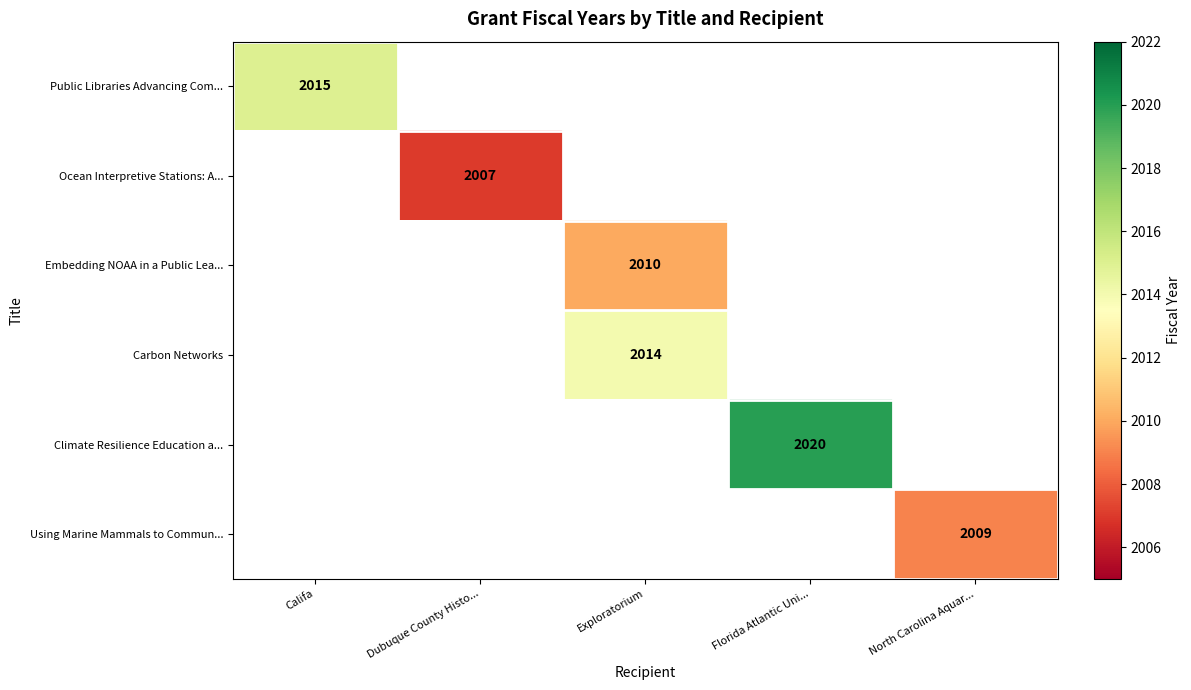

At how many categories does at least one series exceed 2009?

3